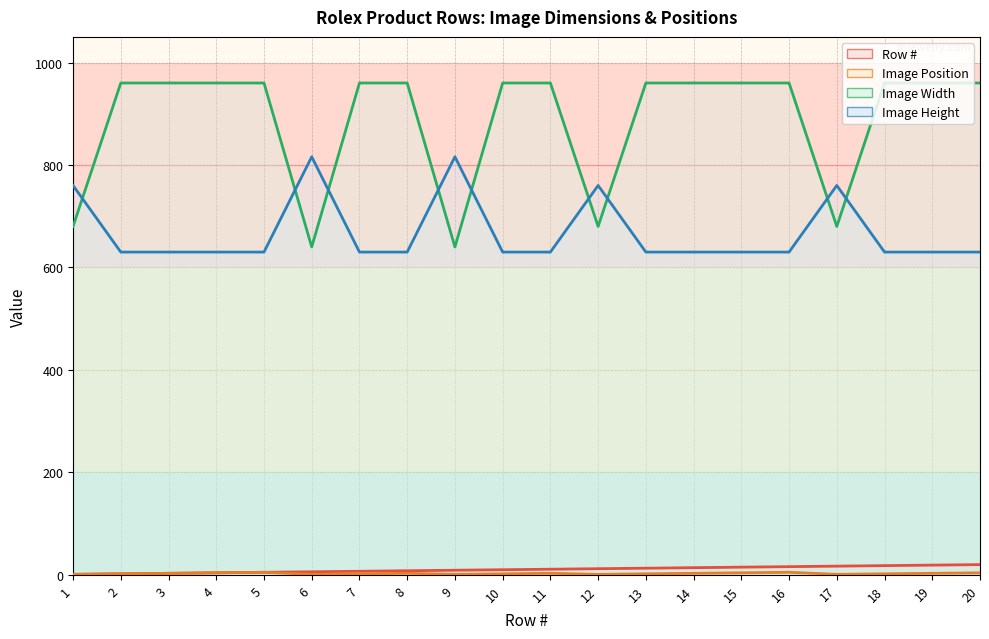

Is it true that Image Width equals 409 at 18?

False